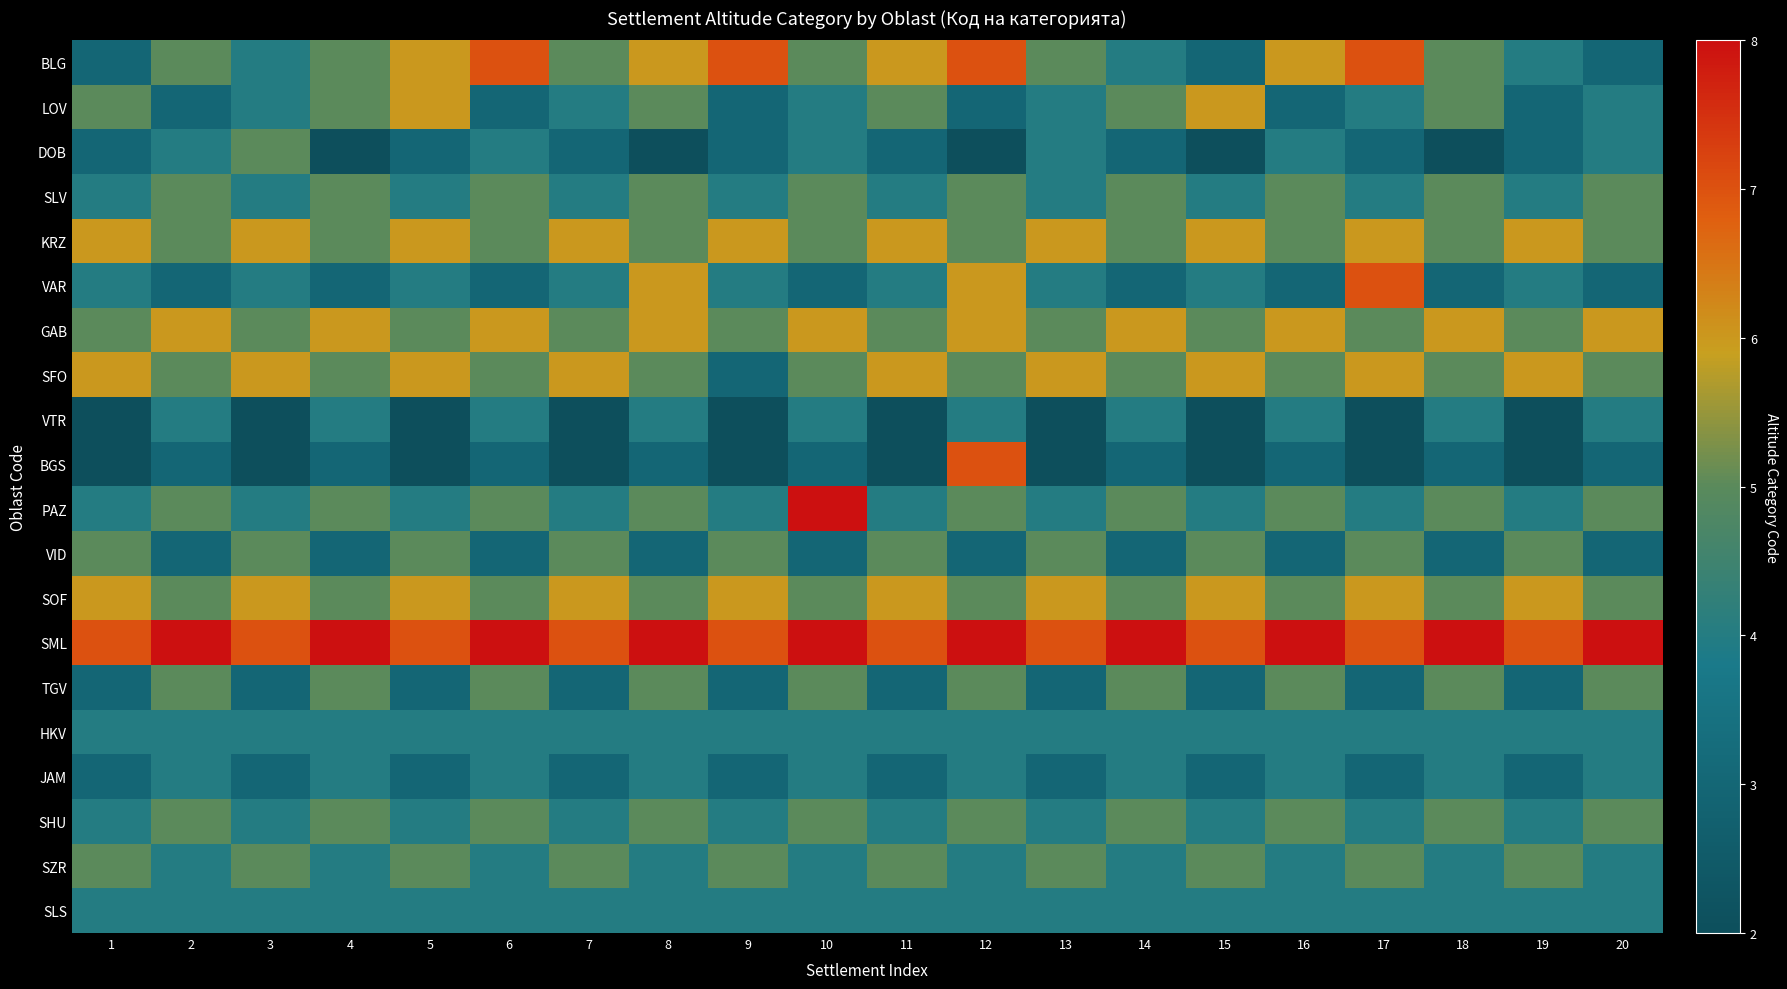

What is the maximum value shown in the chart?

8